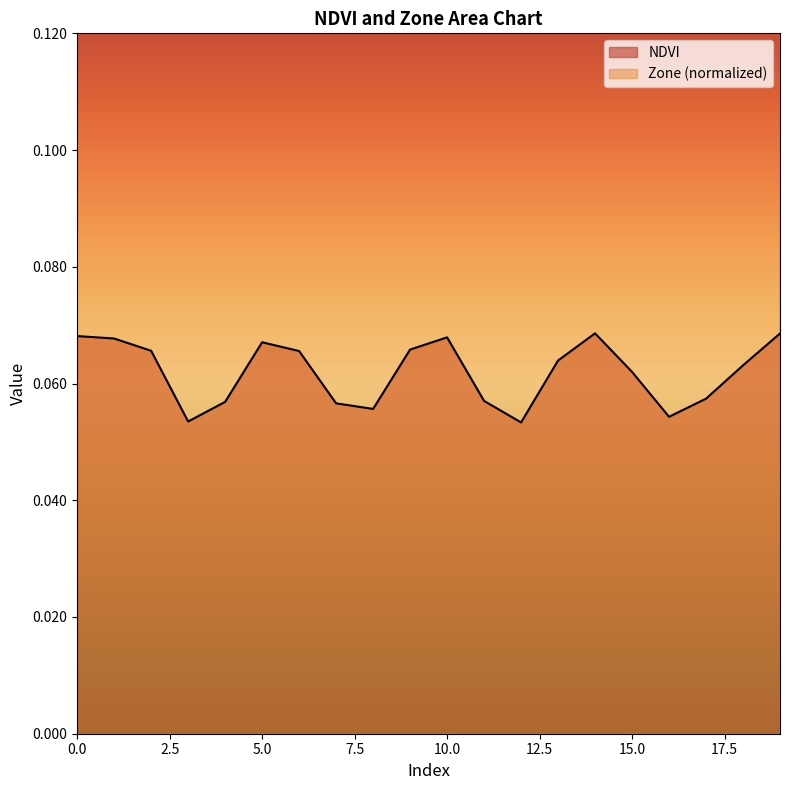

True or false: NDVI and Zone cross at least once.

False